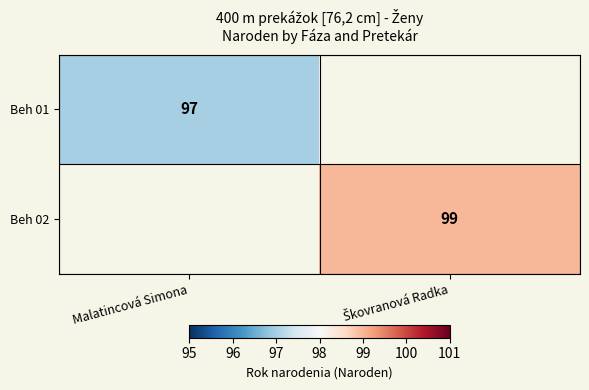

The value of Beh 01 at Malatincová Simona is 172. True or false?

False